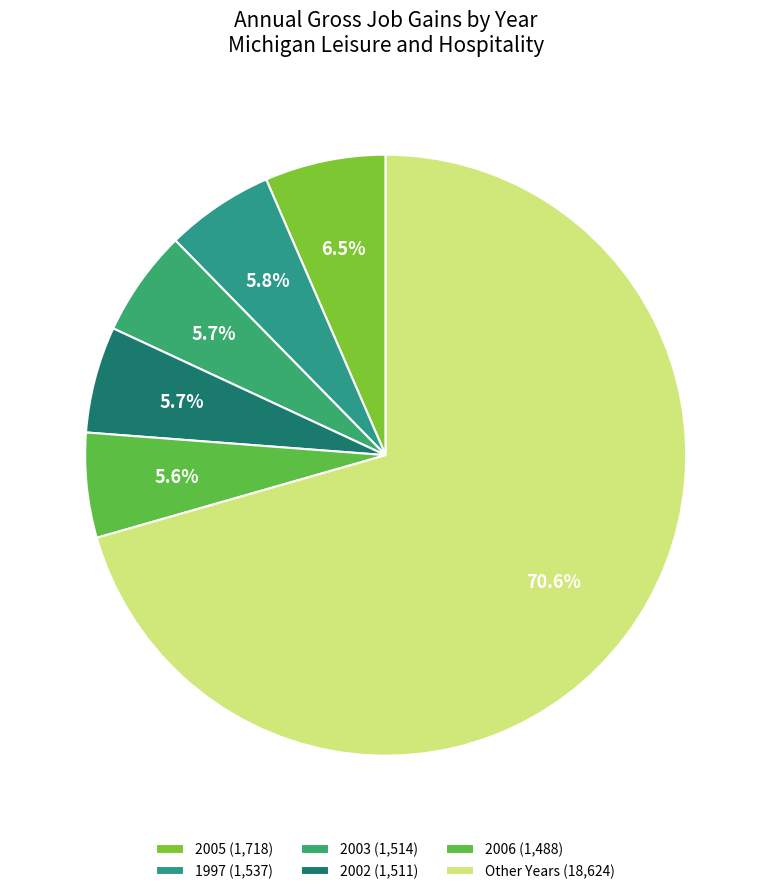

Which slice is the largest?

Other Years (18,624)